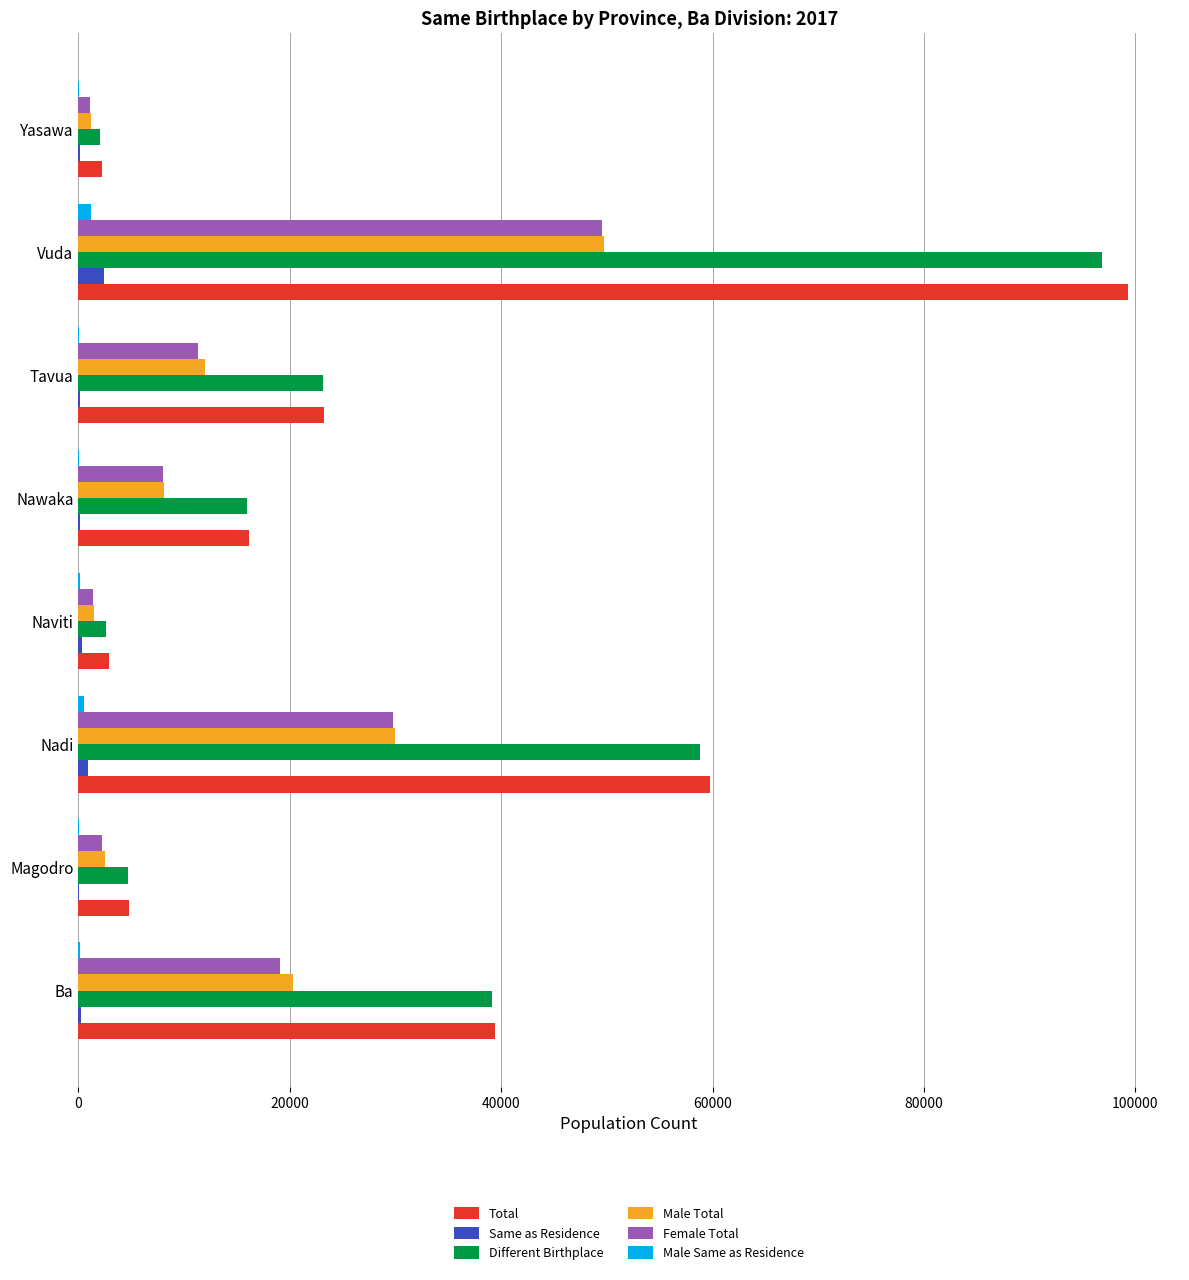

The Total series shows 22558 at Ba. True or false?

False